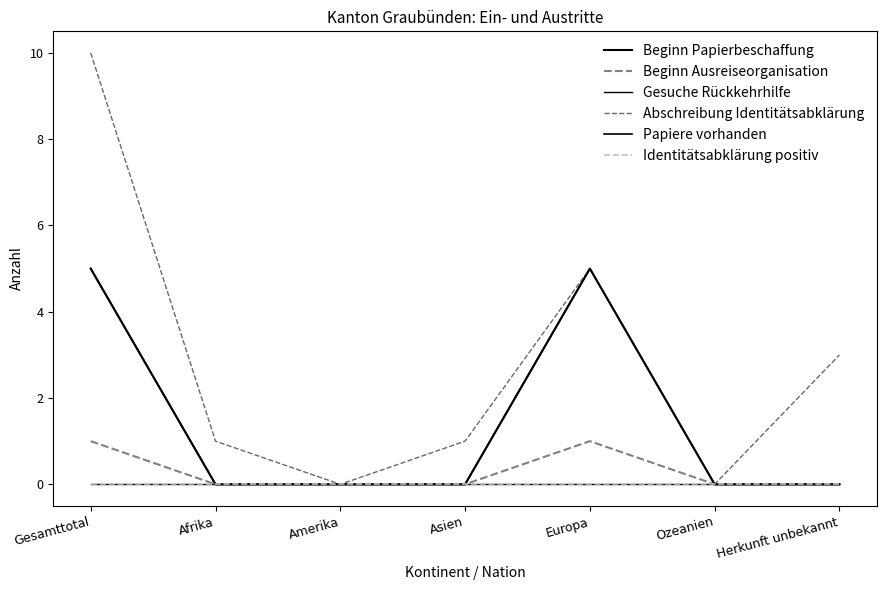

Does the chart display data point markers on the line(s)?

No